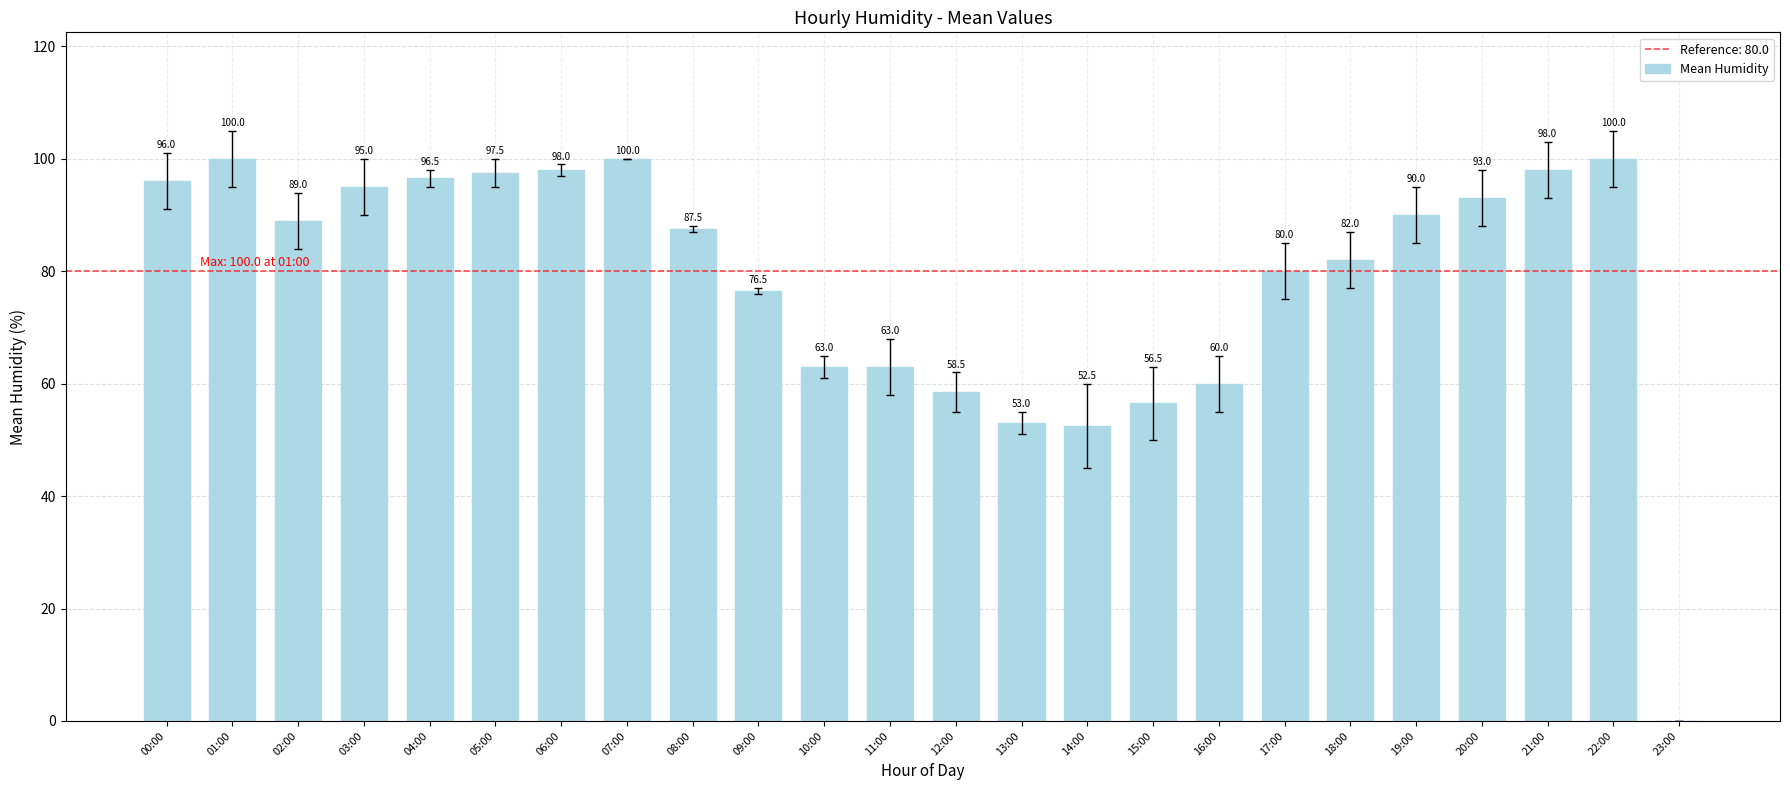

Are the bars horizontal?

No